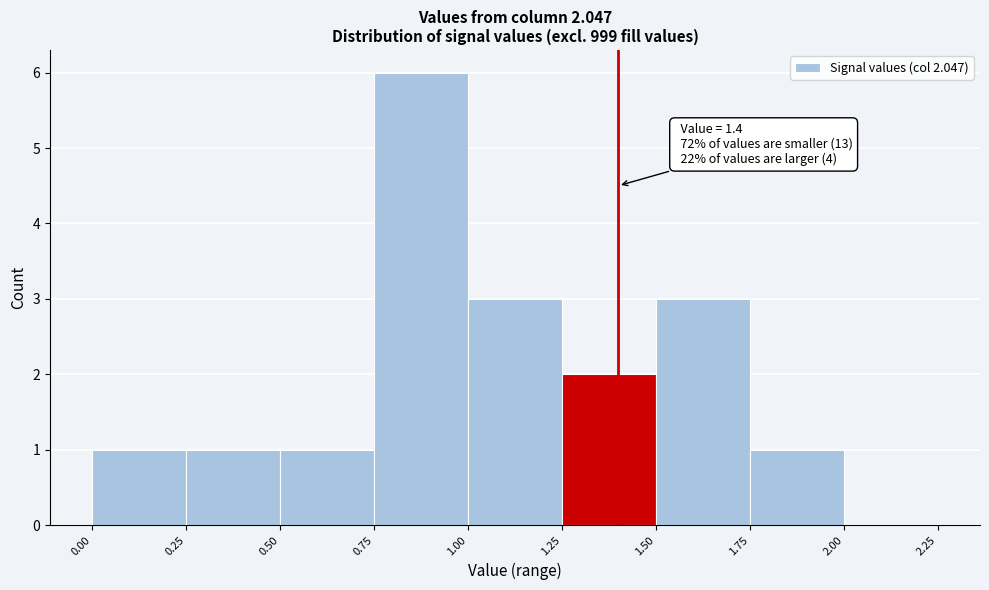

Which range on the x-axis has the tallest bar?

0.75 to 1.00